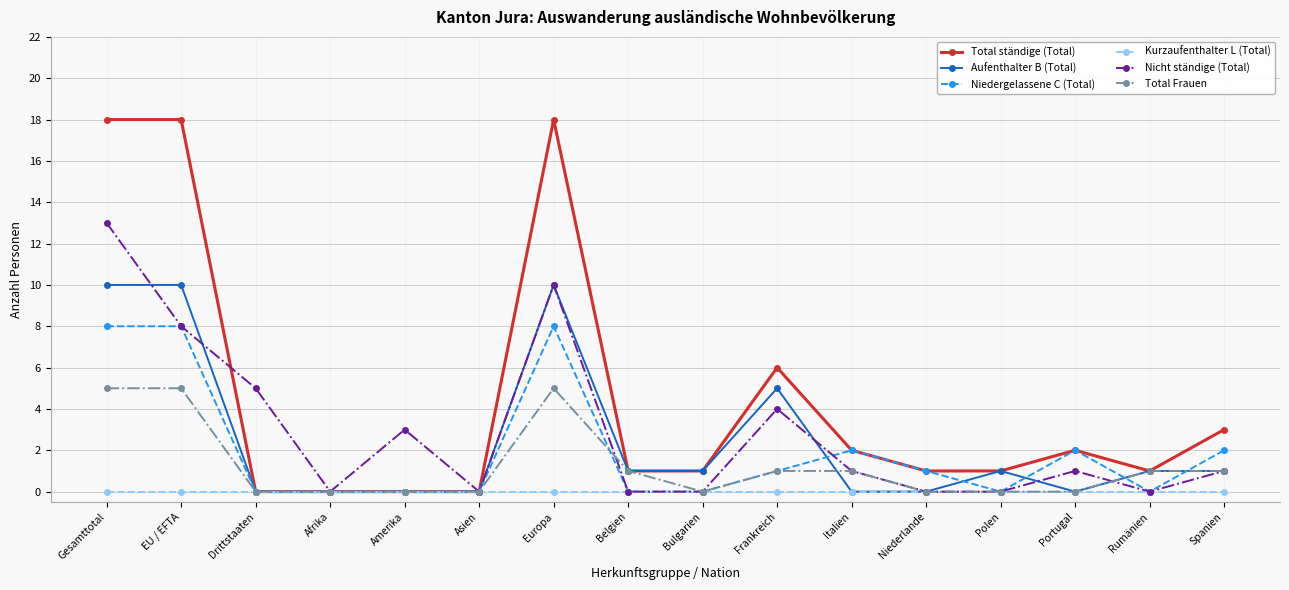

What is the label of the 4th point from the right?

Polen